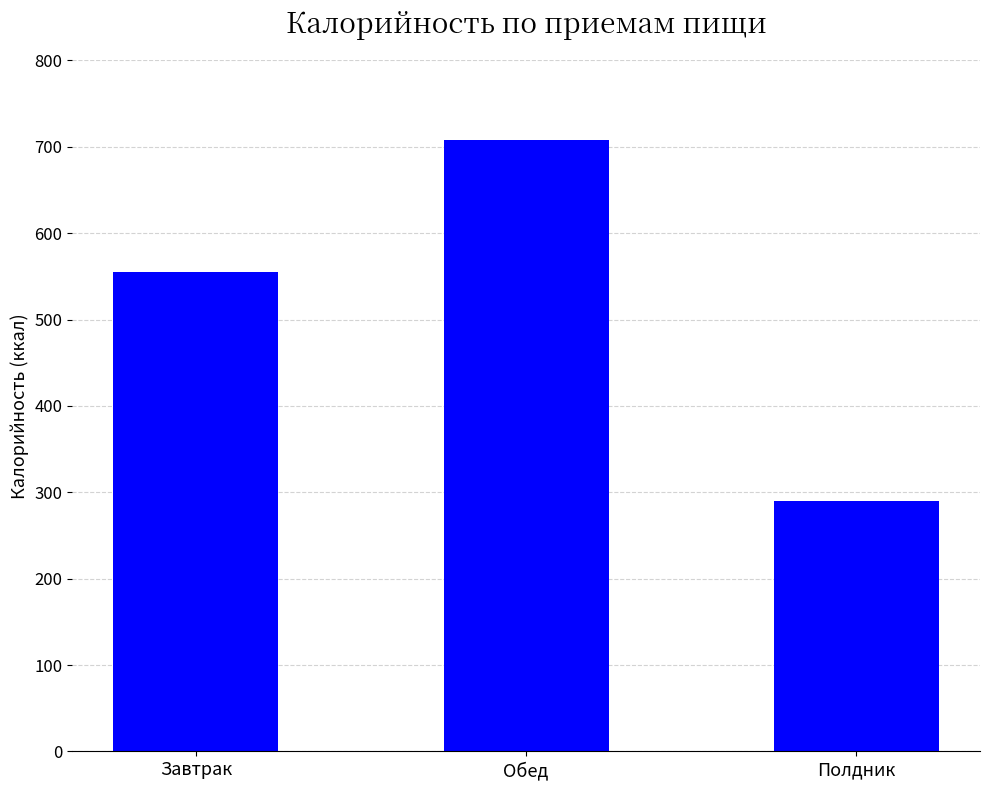

What is the label of the 2nd bar from the right?

Обед